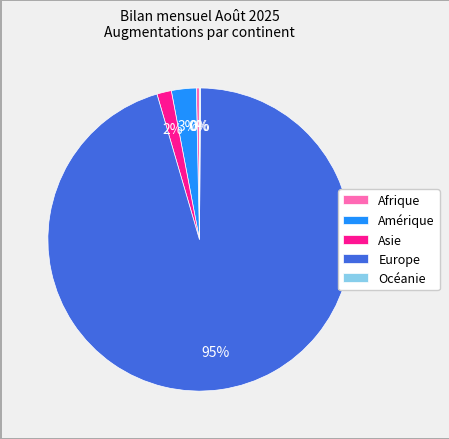

True or false: Afrique accounts for 0% of the total.

True